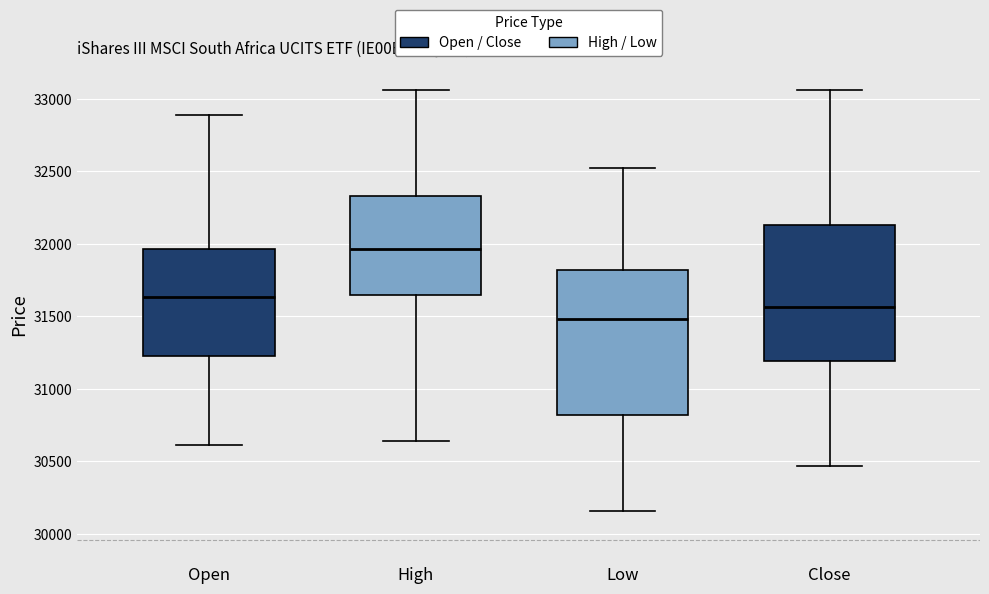

Reading left to right, read every box against the y-axis: the position of its median line, the range the box covers, and the ends of its whiskers. The values are not printed on the chart, so give them approximately, as read against the axis.

Open: median 31650, box 31250 to 31950, whiskers 30600 to 32900
High: median 31950, box 31650 to 32350, whiskers 30650 to 33050
Low: median 31500, box 30800 to 31800, whiskers 30150 to 32500
Close: median 31550, box 31200 to 32150, whiskers 30450 to 33050